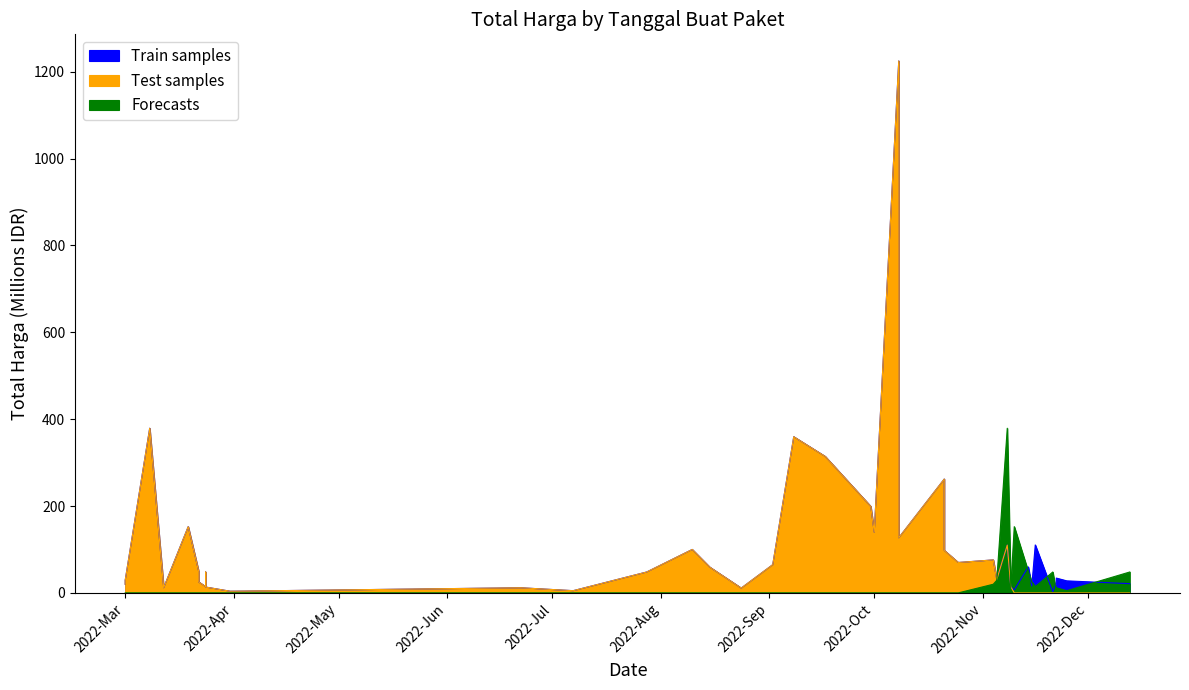

Reading left to right, extract all data points from this chart.

Train samples: 19.9	29.0	379.1	12.0	152.5	49.5	25.2	14.4	48.1	13.4	3.8	11.8	5.1	48.1	100.0	59.4	11.1	65.0	359.5	314.1	199.2	139.8	1224.7	127.0	262.1	98.0	70.0	75.9	30.8	110.0	14.8	6.9	59.9	15.8	110.4	2.4	23.7	34.1	27.7	21.2
Test samples: 19.9	29.0	379.1	12.0	152.5	49.5	25.2	14.4	48.1	13.4	3.8	11.8	5.1	48.1	100.0	59.4	11.1	65.0	359.5	314.1	199.2	139.8	1224.7	127.0	262.1	98.0	70.0	75.9	30.8	110.0	14.8	0.0	0.0	0.0	0.0	0.0	0.0	0.0	0.0	0.0
Forecasts: 0.0	0.0	0.0	0.0	0.0	0.0	0.0	0.0	0.0	0.0	0.0	0.0	0.0	0.0	0.0	0.0	0.0	0.0	0.0	0.0	0.0	0.0	0.0	0.0	0.0	0.0	0.0	19.9	29.0	379.1	12.0	152.5	49.5	25.2	14.4	48.1	3.8	11.8	5.1	48.1